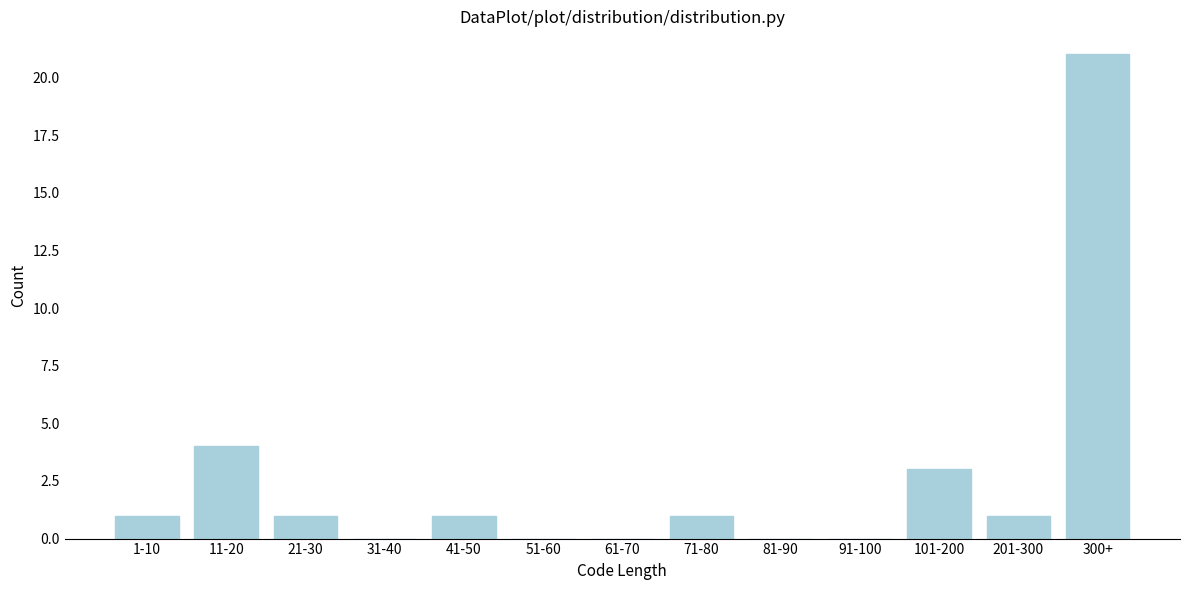

Reading left to right, list all the values displayed in this chart.

1-10=1	11-20=4	21-30=1	31-40=0	41-50=1	51-60=0	61-70=0	71-80=1	81-90=0	91-100=0	101-200=3	201-300=1	300+=21